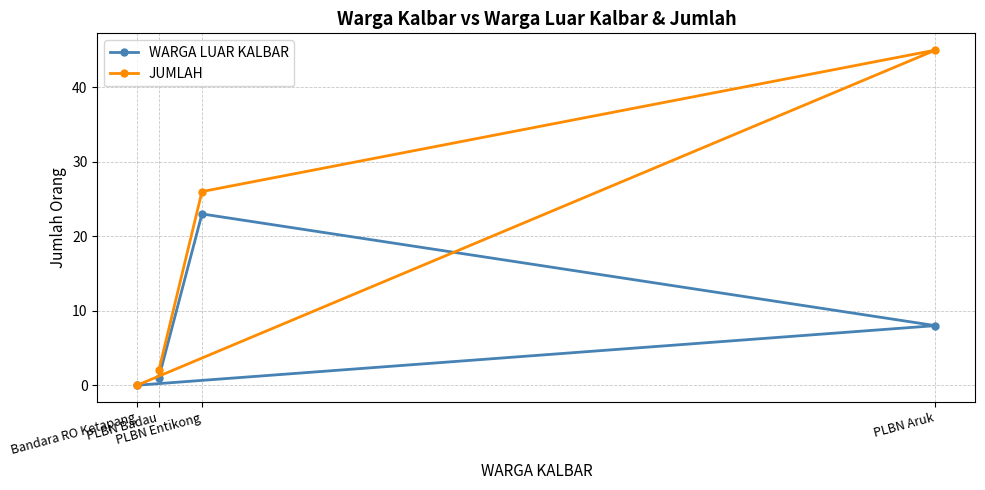

Reading left to right, what are all the values shown in this chart?

WARGA LUAR KALBAR: Bandara RO Ketapang=0	PLBN Badau=1	PLBN Entikong=23	PLBN Aruk=8
JUMLAH: Bandara RO Ketapang=0	PLBN Badau=2	PLBN Entikong=26	PLBN Aruk=45